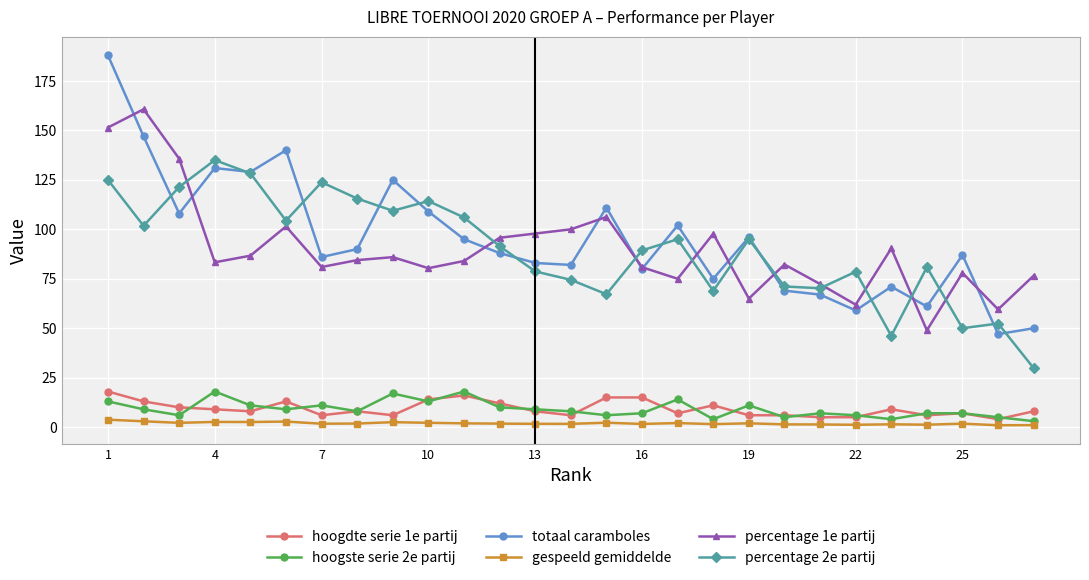

What is the sum of all totaal caramboles values?

2576.0